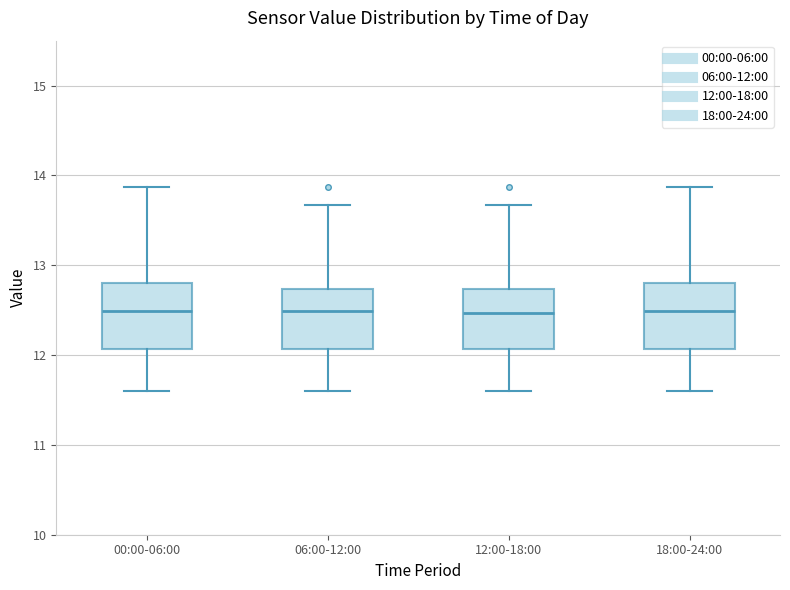

Reading left to right, transcribe this box plot: for each box, give where its median line is, the range the box spans, and where its two whiskers end, as read against the y-axis. The values are not printed on the chart, so give them approximately, as read against the axis.

00:00-06:00: median 12.5, box 12.1 to 12.8, whiskers 11.6 to 13.9
06:00-12:00: median 12.5, box 12.1 to 12.7, whiskers 11.6 to 13.7
12:00-18:00: median 12.5, box 12.1 to 12.7, whiskers 11.6 to 13.7
18:00-24:00: median 12.5, box 12.1 to 12.8, whiskers 11.6 to 13.9